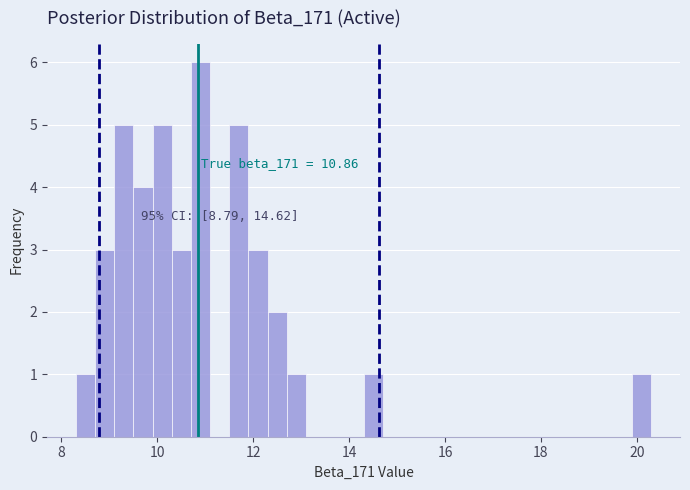

Read against the x-axis, roughly where is the centre of the tallest bar?

11.0